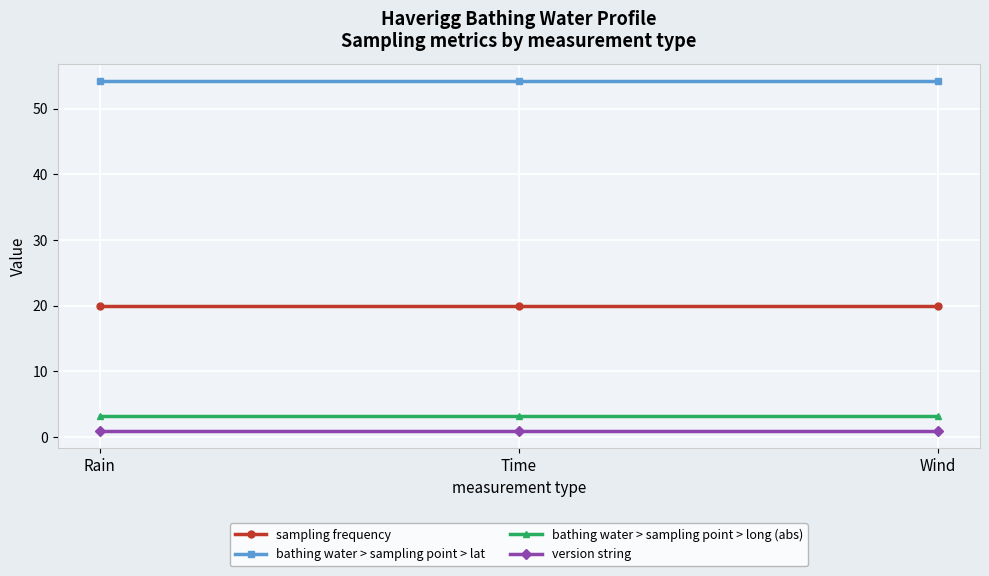

What is the value of the bathing water > sampling point > long (abs) point at the 3rd from the left?

3.3